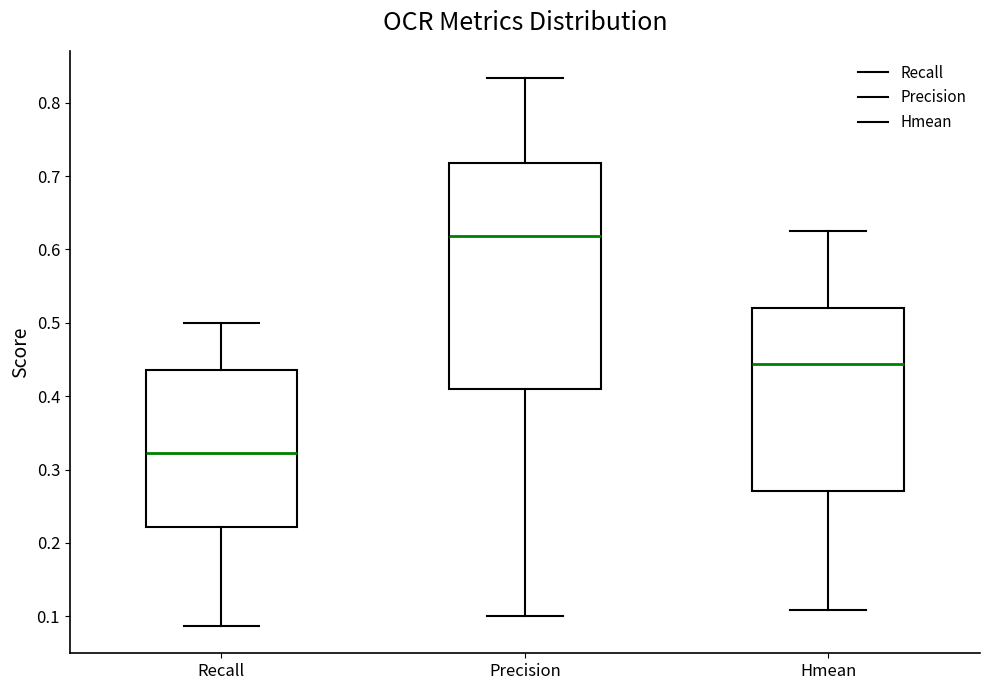

Which box's median line is the highest?

Precision